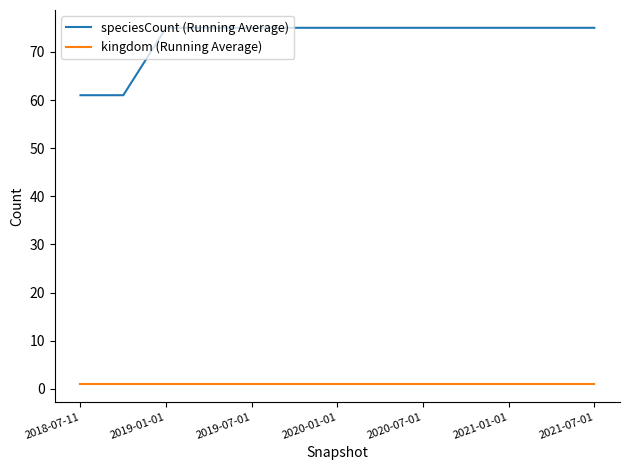

What is the greatest value displayed?

75